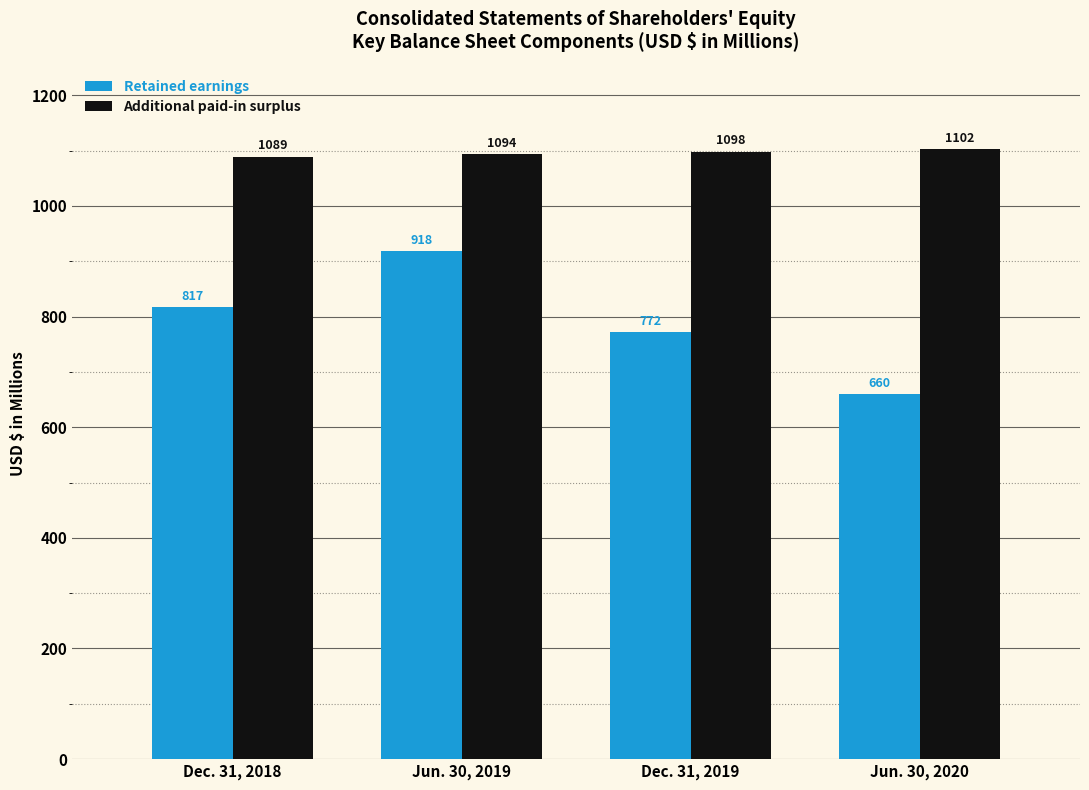

What is the average value of the Additional paid-in surplus series?

1095.8